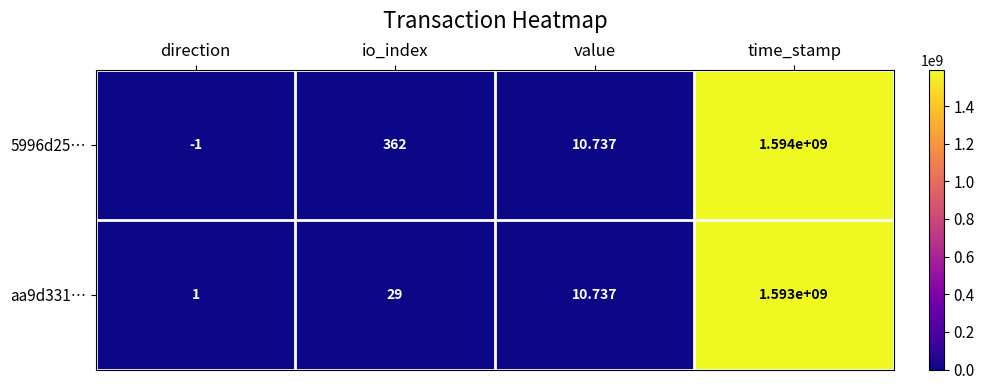

What is the minimum value shown in the chart?

-1.0